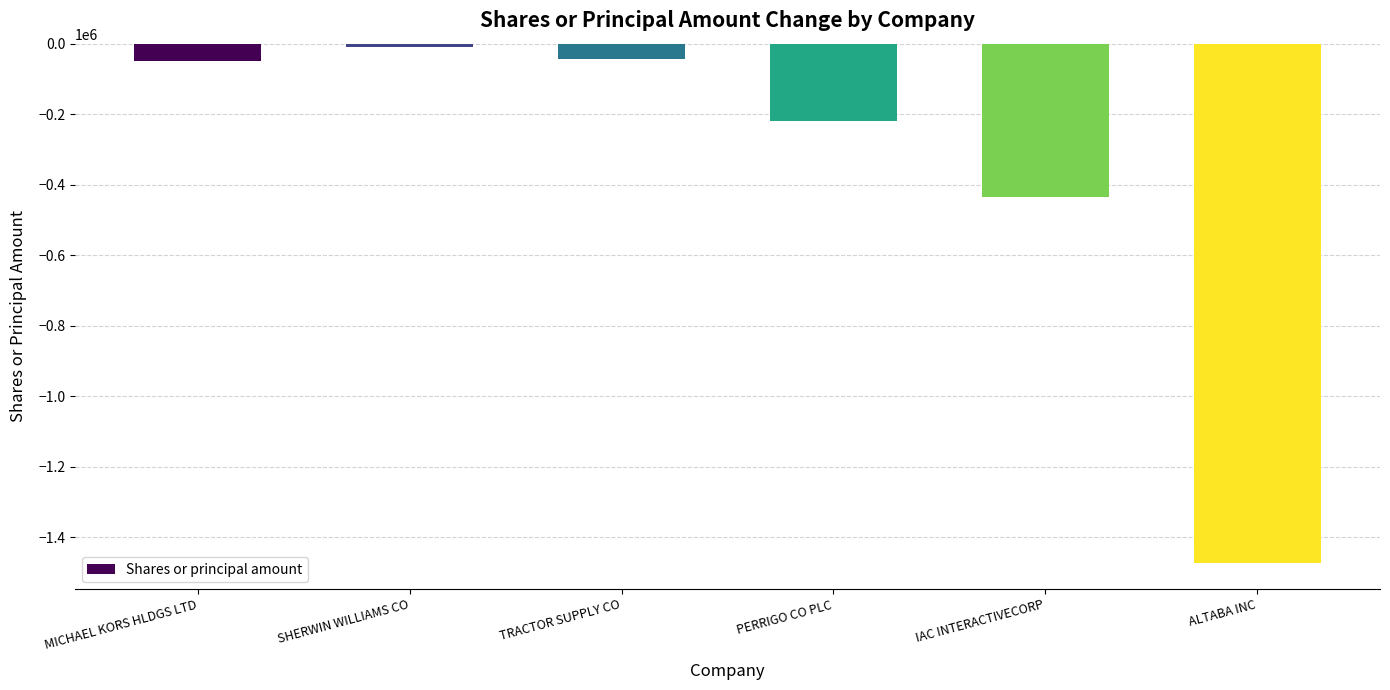

What is the sum of the values at IAC INTERACTIVECORP and PERRIGO CO PLC?

-655151